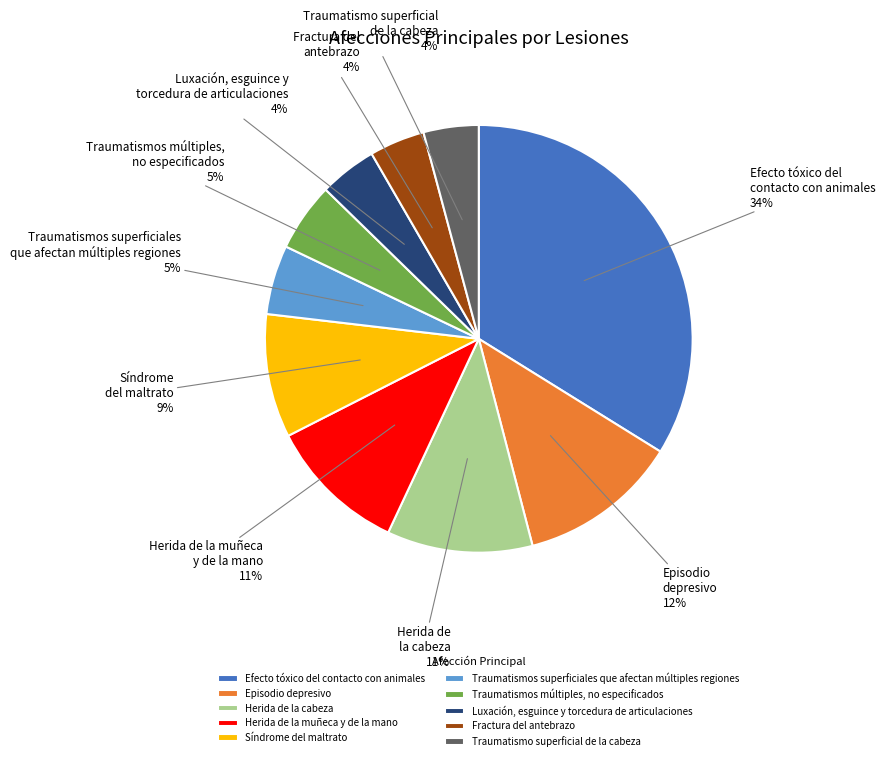

How many slices are in this pie chart?

10